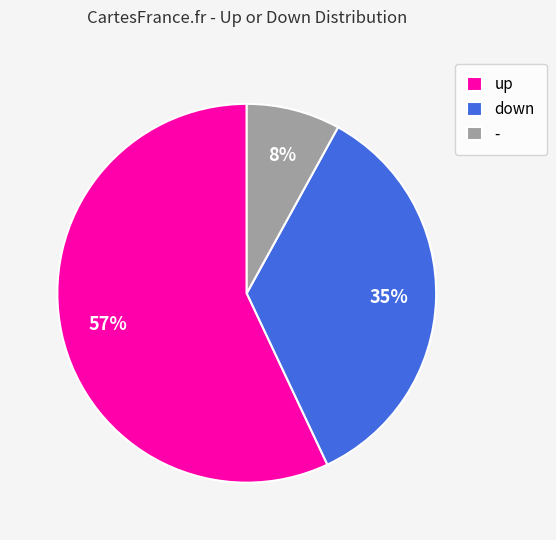

What percentage is the - slice, to the nearest percent?

8%